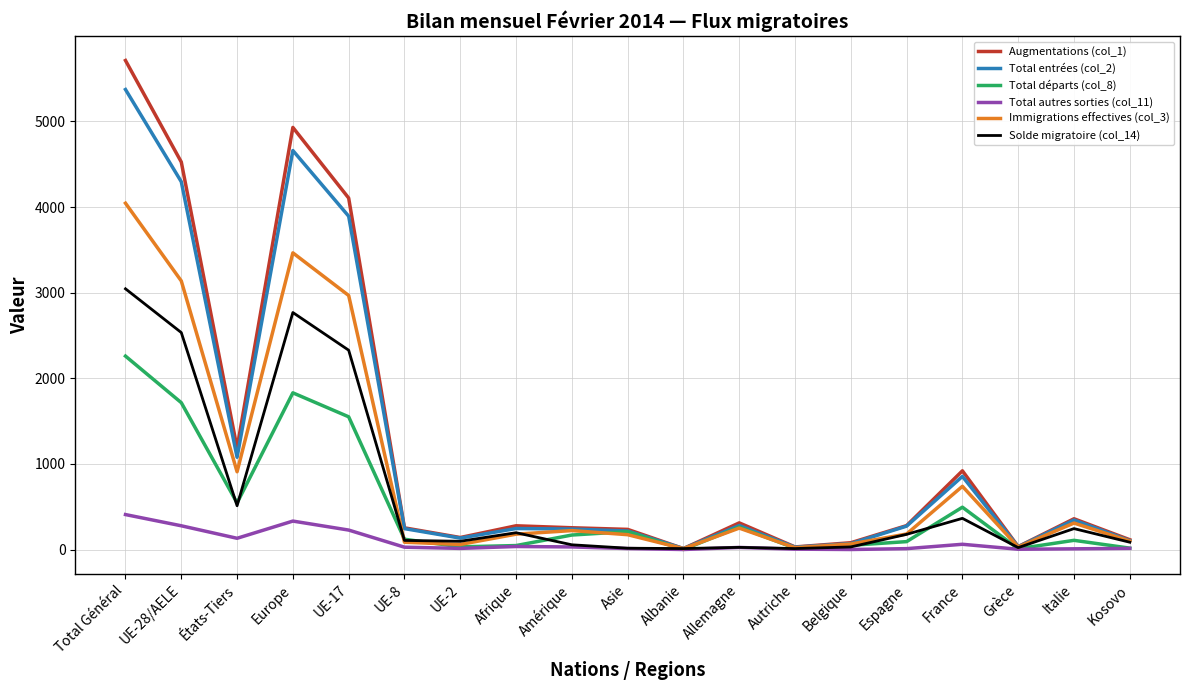

At which label does Augmentations (col_1) reach its peak?

Total Général